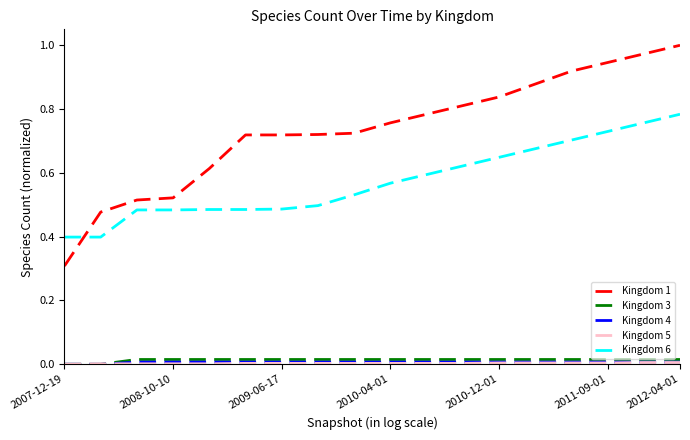

What is the minimum value for Kingdom 1?

0.3